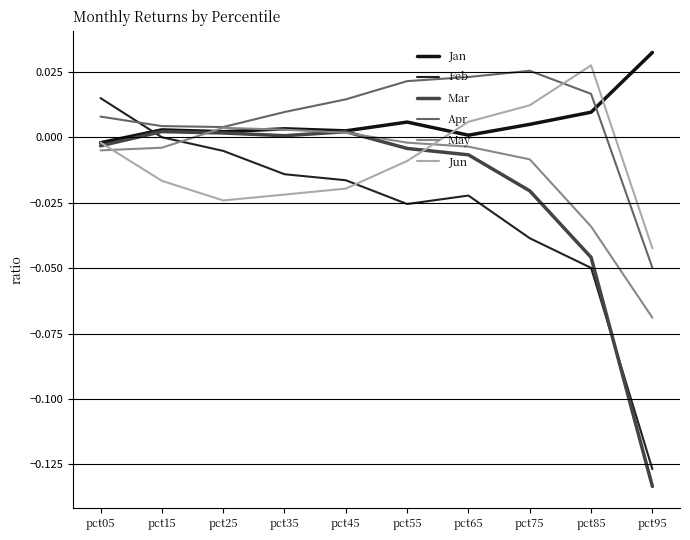

How many lines are shown in the chart?

6